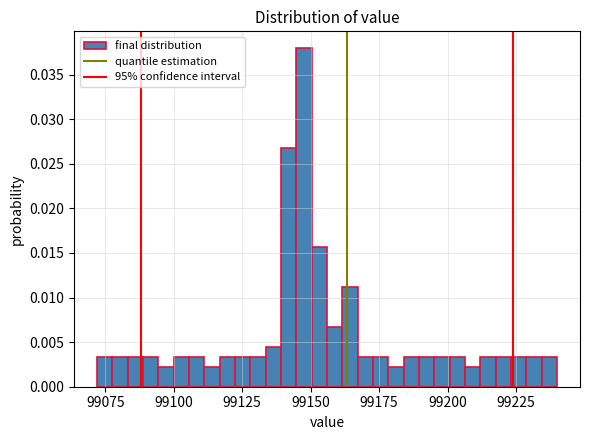

Around what value on the x-axis is the tallest bar? Give the approximate position of its centre, as read against the axis.

99150